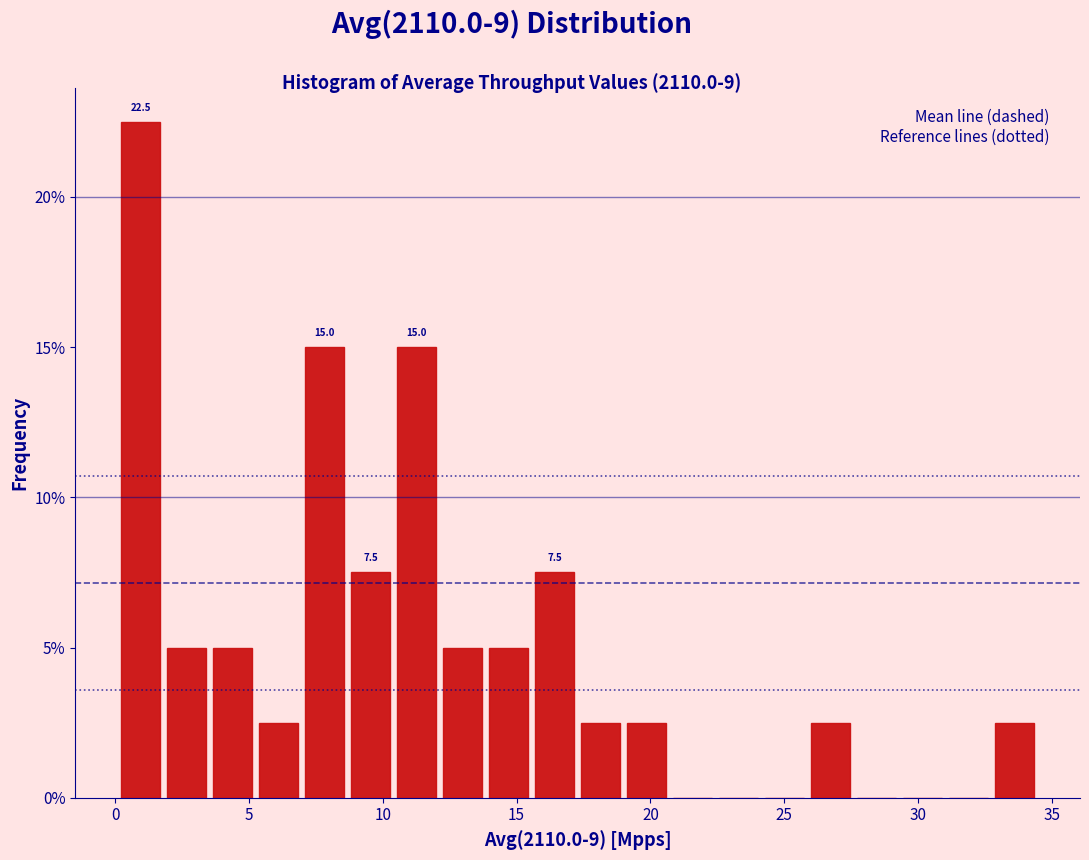

Read against the x-axis, roughly where is the centre of the tallest bar?

1.0